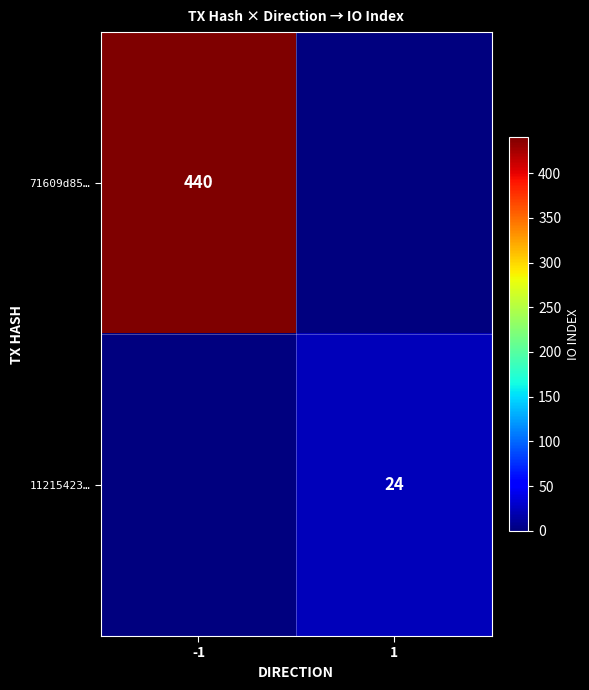

Which has a higher value, -1 or 1?

-1